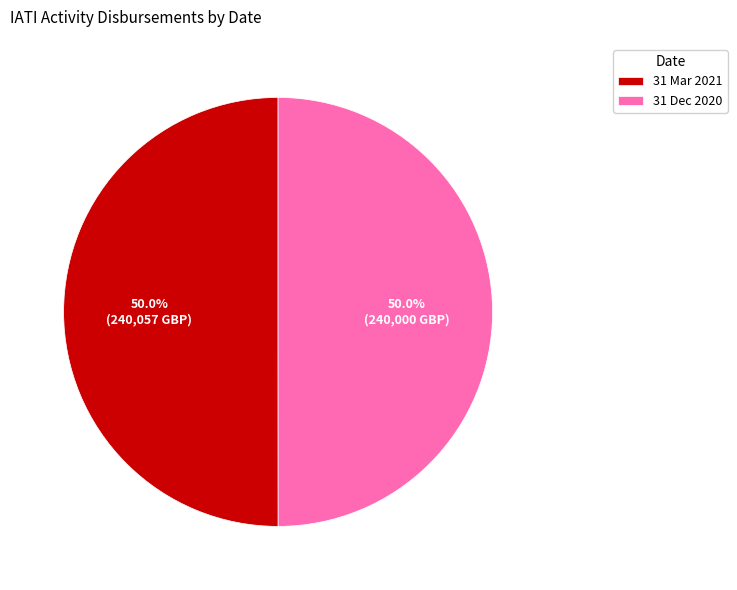

What is the ratio of the value at 31 Dec 2020 to the value at 31 Mar 2021?

1.0